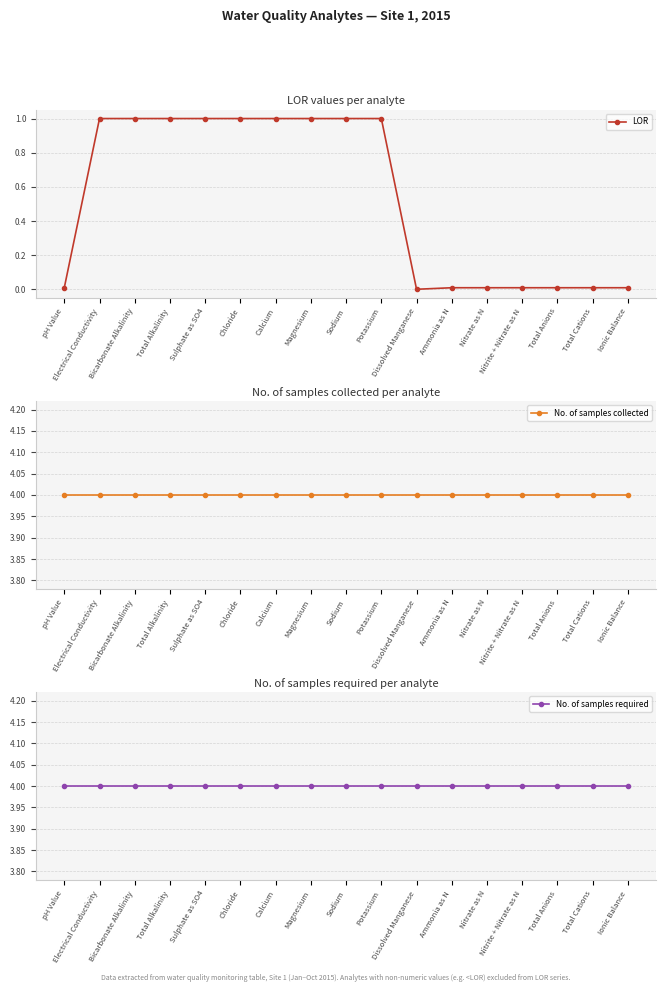

True or false: No. of samples collected and LOR intersect in this chart.

False